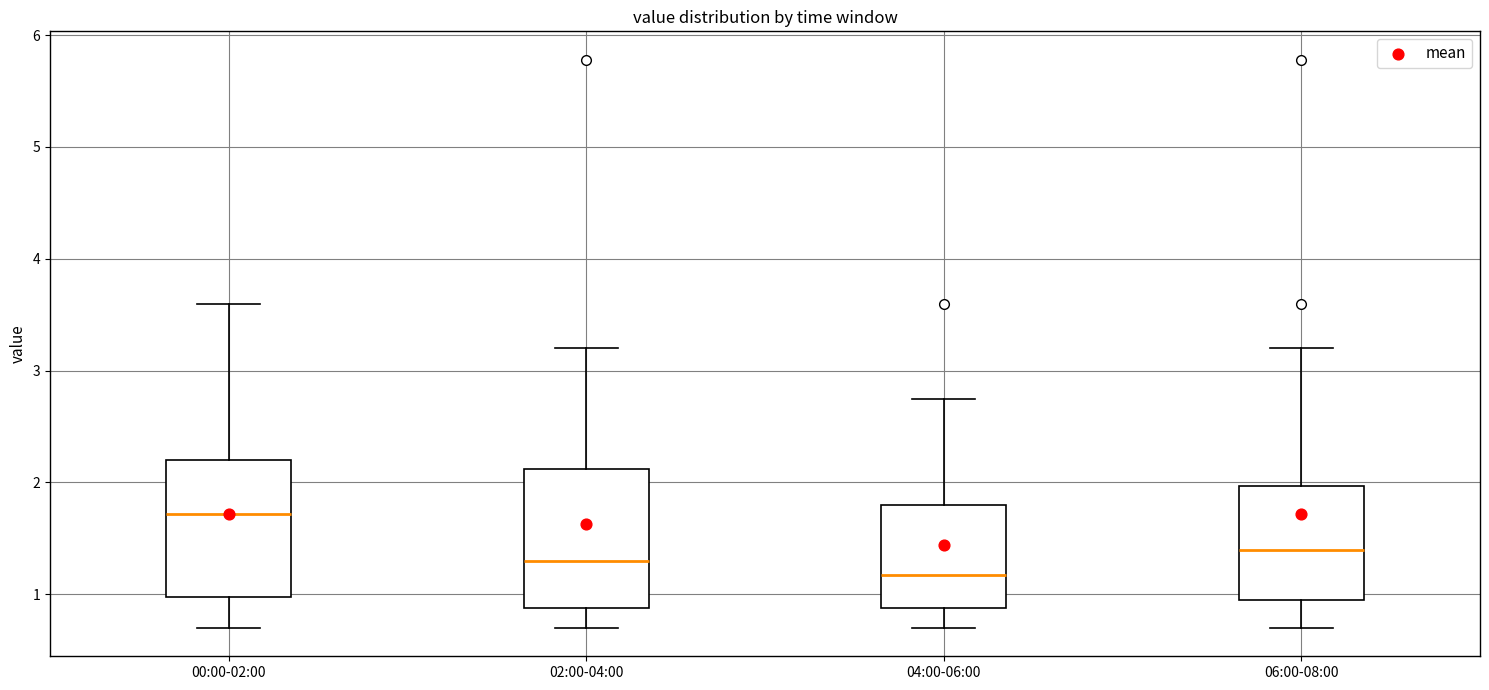

Where is the upper edge of the box for 02:00-04:00 on the y-axis? The values are not printed on the chart, so give them approximately, as read against the axis.

2.1